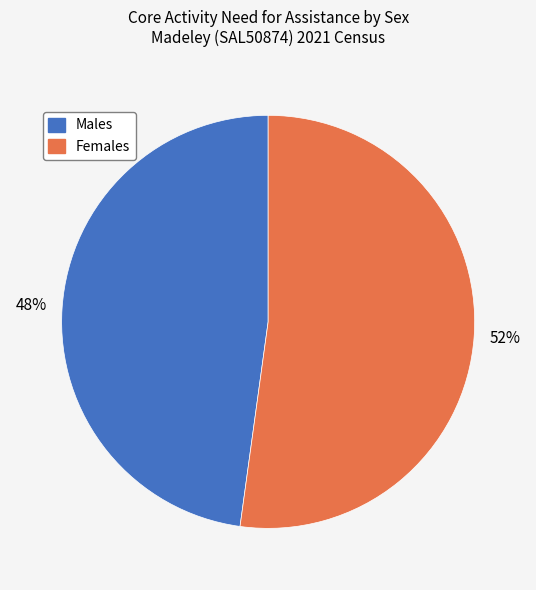

True or false: Females accounts for 40% of the total.

False